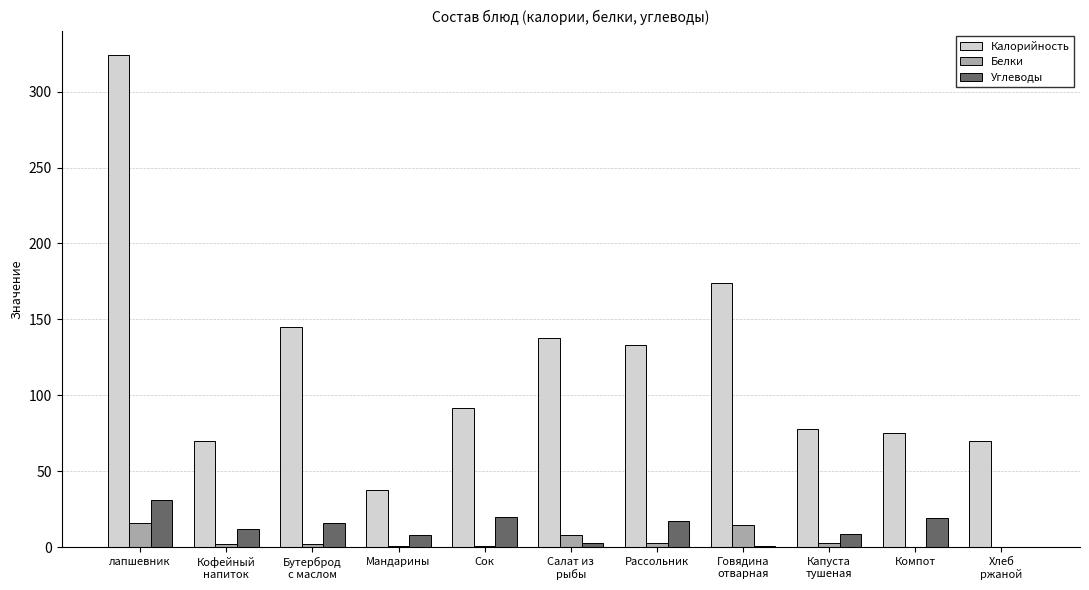

What are all the series names shown in the legend?

Калорийность, Белки, Углеводы